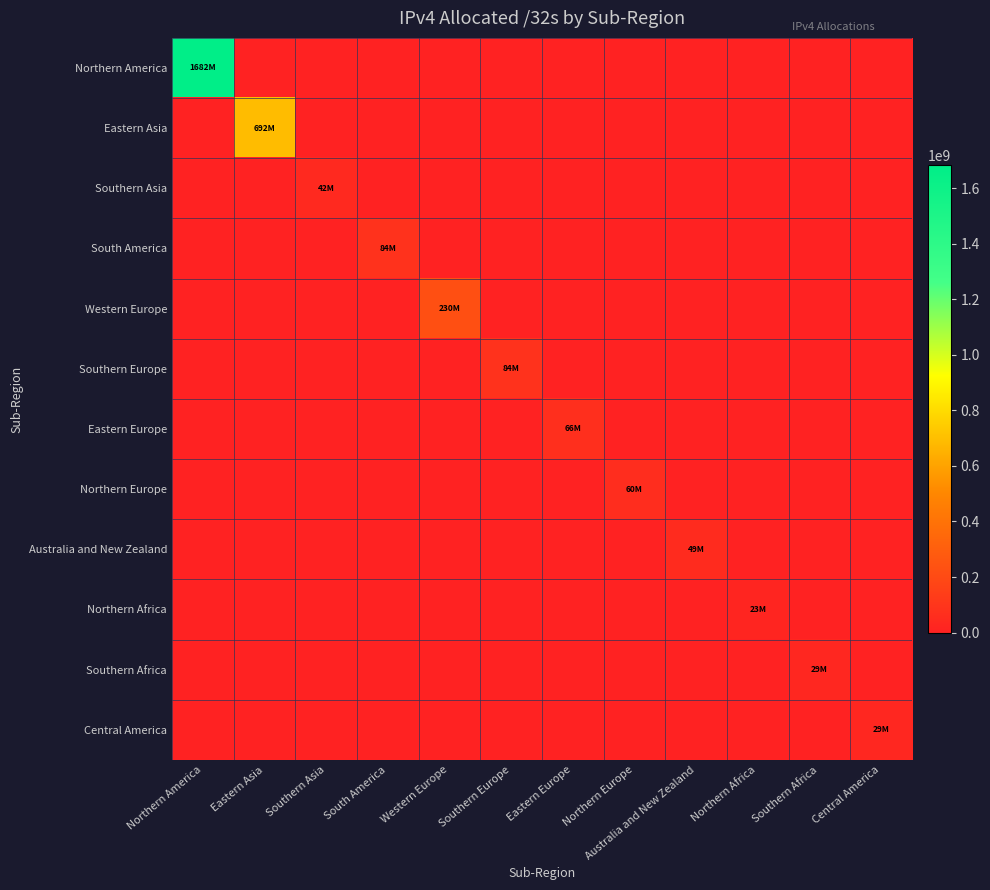

Reading right to left, transcribe all the data shown in this chart.

Northern America: Central America=0	Southern Africa=0	Northern Africa=0	Australia and New Zealand=0	Northern Europe=0	Eastern Europe=0	Southern Europe=0	Western Europe=0	South America=0	Southern Asia=0	Eastern Asia=0	Northern America=1682461376
Eastern Asia: Central America=0	Southern Africa=0	Northern Africa=0	Australia and New Zealand=0	Northern Europe=0	Eastern Europe=0	Southern Europe=0	Western Europe=0	South America=0	Southern Asia=0	Eastern Asia=691605600	Northern America=0
Southern Asia: Central America=0	Southern Africa=0	Northern Africa=0	Australia and New Zealand=0	Northern Europe=0	Eastern Europe=0	Southern Europe=0	Western Europe=0	South America=0	Southern Asia=41625600	Eastern Asia=0	Northern America=0
South America: Central America=0	Southern Africa=0	Northern Africa=0	Australia and New Zealand=0	Northern Europe=0	Eastern Europe=0	Southern Europe=0	Western Europe=0	South America=83948800	Southern Asia=0	Eastern Asia=0	Northern America=0
Western Europe: Central America=0	Southern Africa=0	Northern Africa=0	Australia and New Zealand=0	Northern Europe=0	Eastern Europe=0	Southern Europe=0	Western Europe=229554624	South America=0	Southern Asia=0	Eastern Asia=0	Northern America=0
Southern Europe: Central America=0	Southern Africa=0	Northern Africa=0	Australia and New Zealand=0	Northern Europe=0	Eastern Europe=0	Southern Europe=84497280	Western Europe=0	South America=0	Southern Asia=0	Eastern Asia=0	Northern America=0
Eastern Europe: Central America=0	Southern Africa=0	Northern Africa=0	Australia and New Zealand=0	Northern Europe=0	Eastern Europe=65942600	Southern Europe=0	Western Europe=0	South America=0	Southern Asia=0	Eastern Asia=0	Northern America=0
Northern Europe: Central America=0	Southern Africa=0	Northern Africa=0	Australia and New Zealand=0	Northern Europe=60175488	Eastern Europe=0	Southern Europe=0	Western Europe=0	South America=0	Southern Asia=0	Eastern Asia=0	Northern America=0
Australia and New Zealand: Central America=0	Southern Africa=0	Northern Africa=0	Australia and New Zealand=48542720	Northern Europe=0	Eastern Europe=0	Southern Europe=0	Western Europe=0	South America=0	Southern Asia=0	Eastern Asia=0	Northern America=0
Northern Africa: Central America=0	Southern Africa=0	Northern Africa=22822400	Australia and New Zealand=0	Northern Europe=0	Eastern Europe=0	Southern Europe=0	Western Europe=0	South America=0	Southern Asia=0	Eastern Asia=0	Northern America=0
Southern Africa: Central America=0	Southern Africa=28770816	Northern Africa=0	Australia and New Zealand=0	Northern Europe=0	Eastern Europe=0	Southern Europe=0	Western Europe=0	South America=0	Southern Asia=0	Eastern Asia=0	Northern America=0
Central America: Central America=28865024	Southern Africa=0	Northern Africa=0	Australia and New Zealand=0	Northern Europe=0	Eastern Europe=0	Southern Europe=0	Western Europe=0	South America=0	Southern Asia=0	Eastern Asia=0	Northern America=0